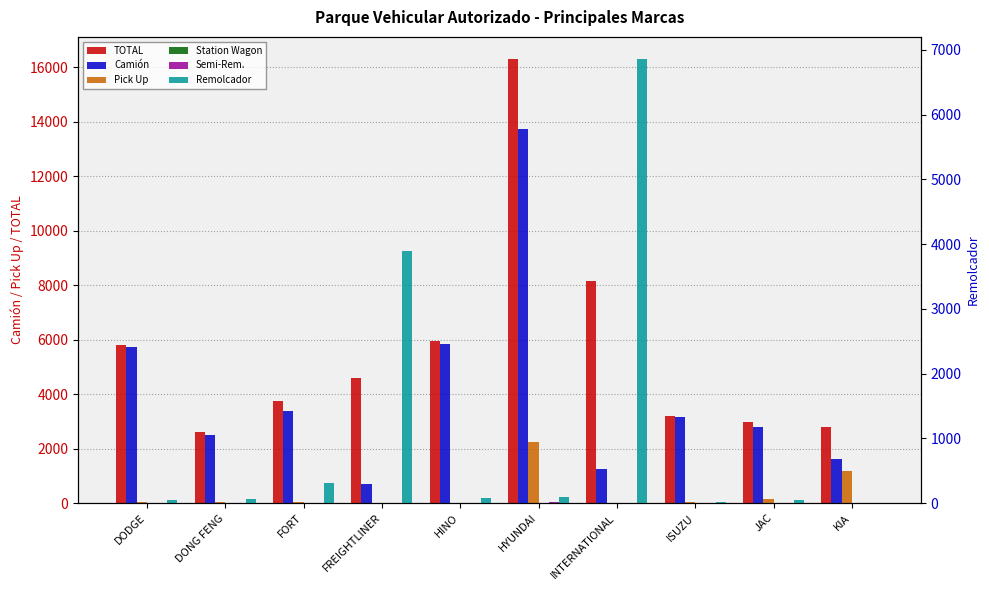

At which category is the sum across all series the highest?

HYUNDAI